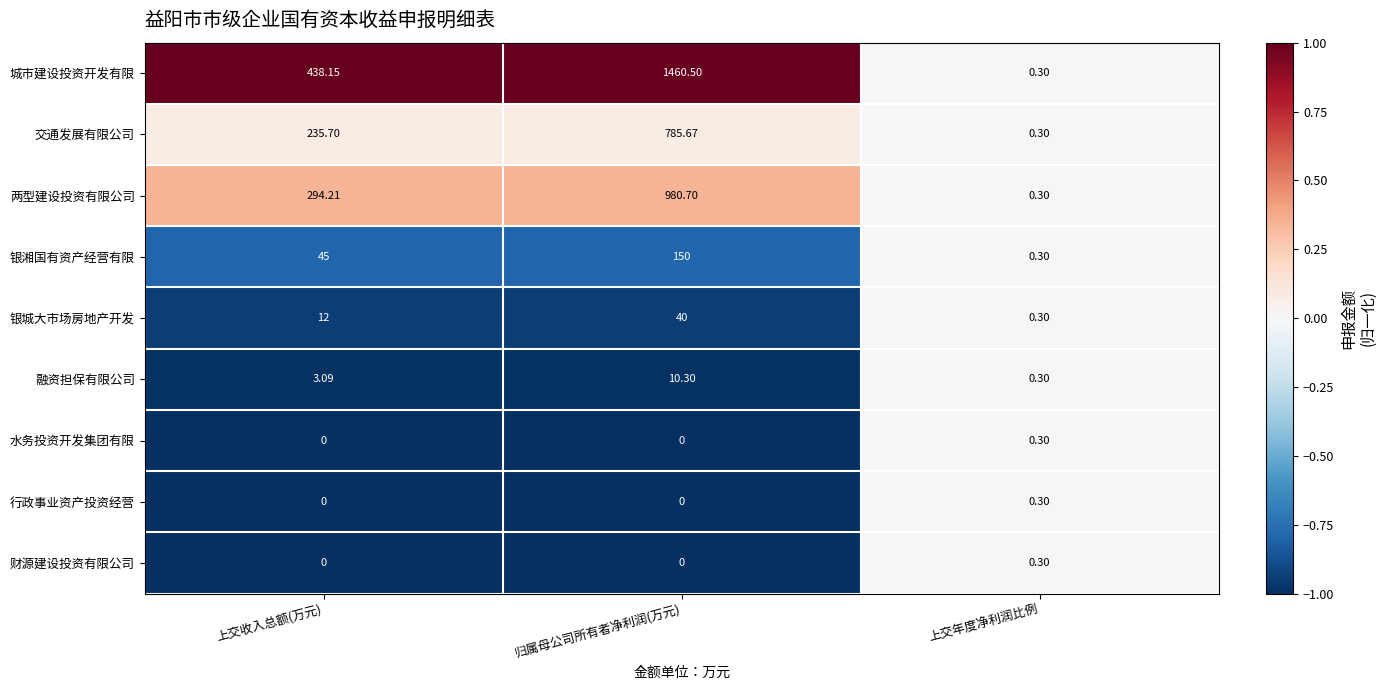

Between 上交收入总额(万元) and 归属母公司所有者净利润(万元), which series saw the biggest shift?

城市建设投资开发有限